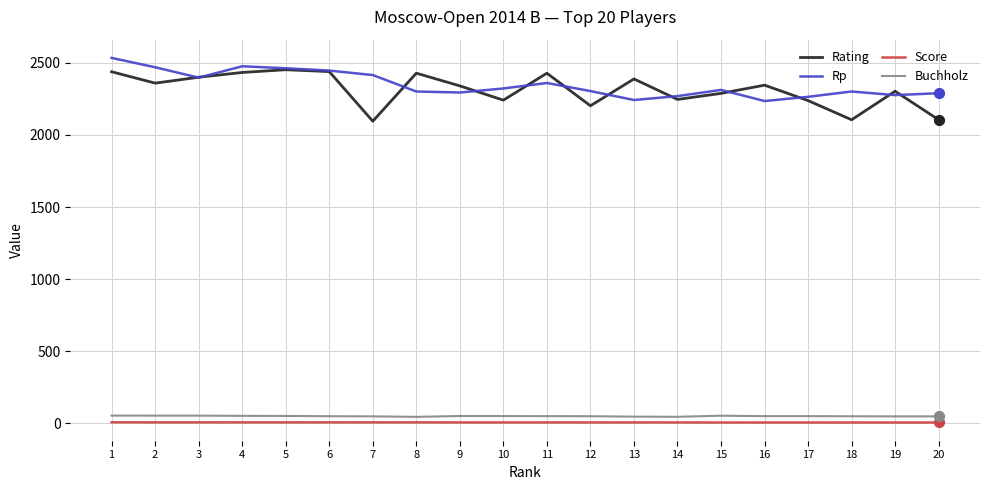

What is the total value across all series at 5?

4972.5